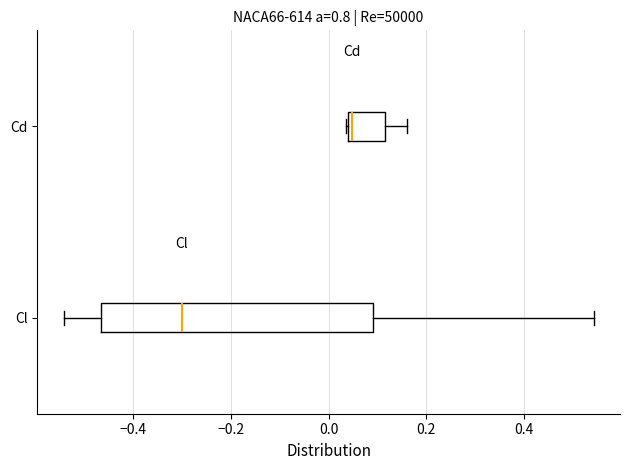

Which box's median line is the furthest to the right?

Cd